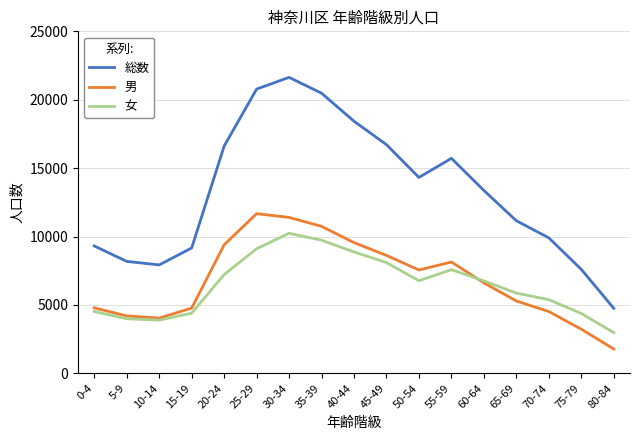

At which category does the chart reach its minimum across all series?

80-84